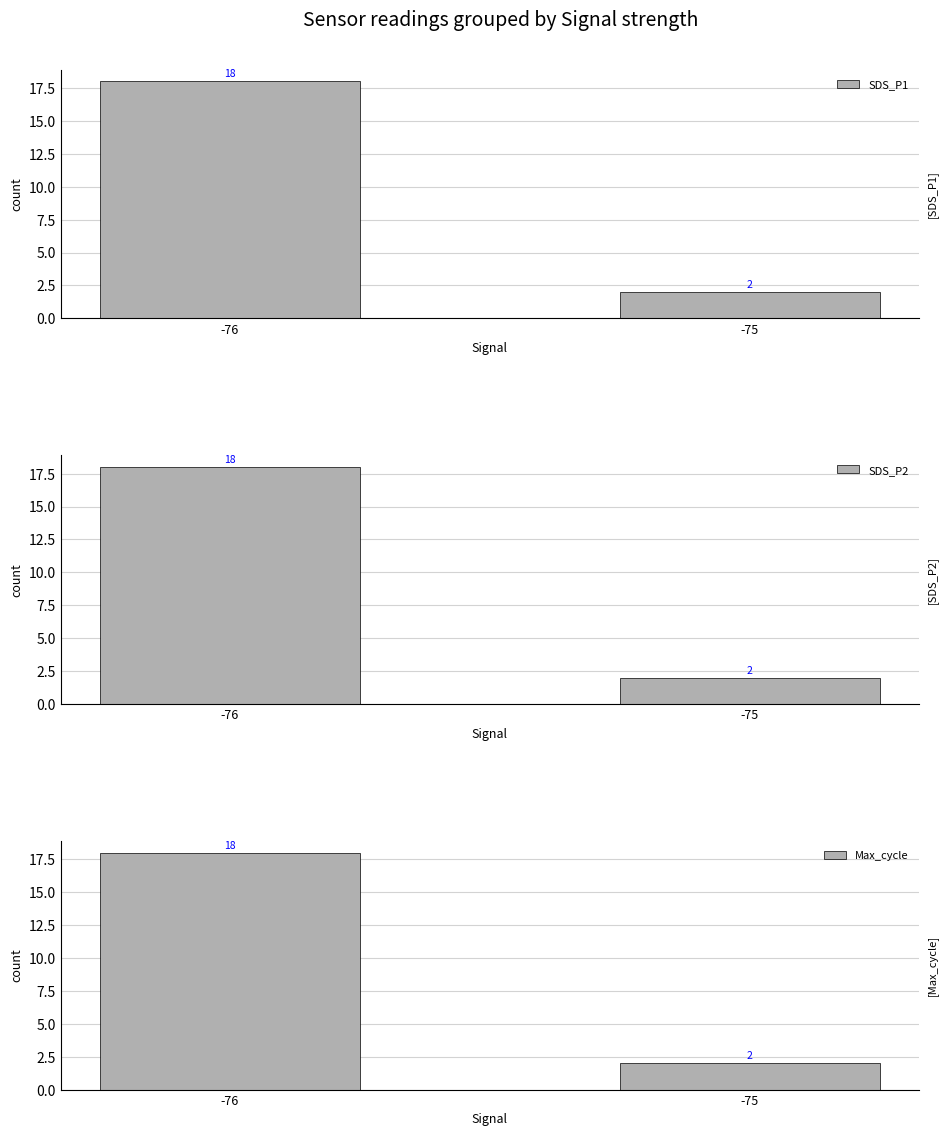

Reading left to right, what are all the values shown in this chart?

SDS_P1: -76=18	-75=2
SDS_P2: -76=18	-75=2
Max_cycle: -76=18	-75=2